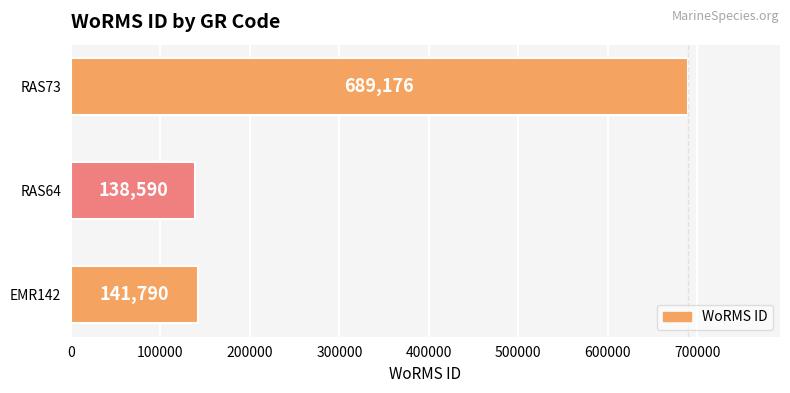

What is the change in value from EMR142 to RAS64?

-3200